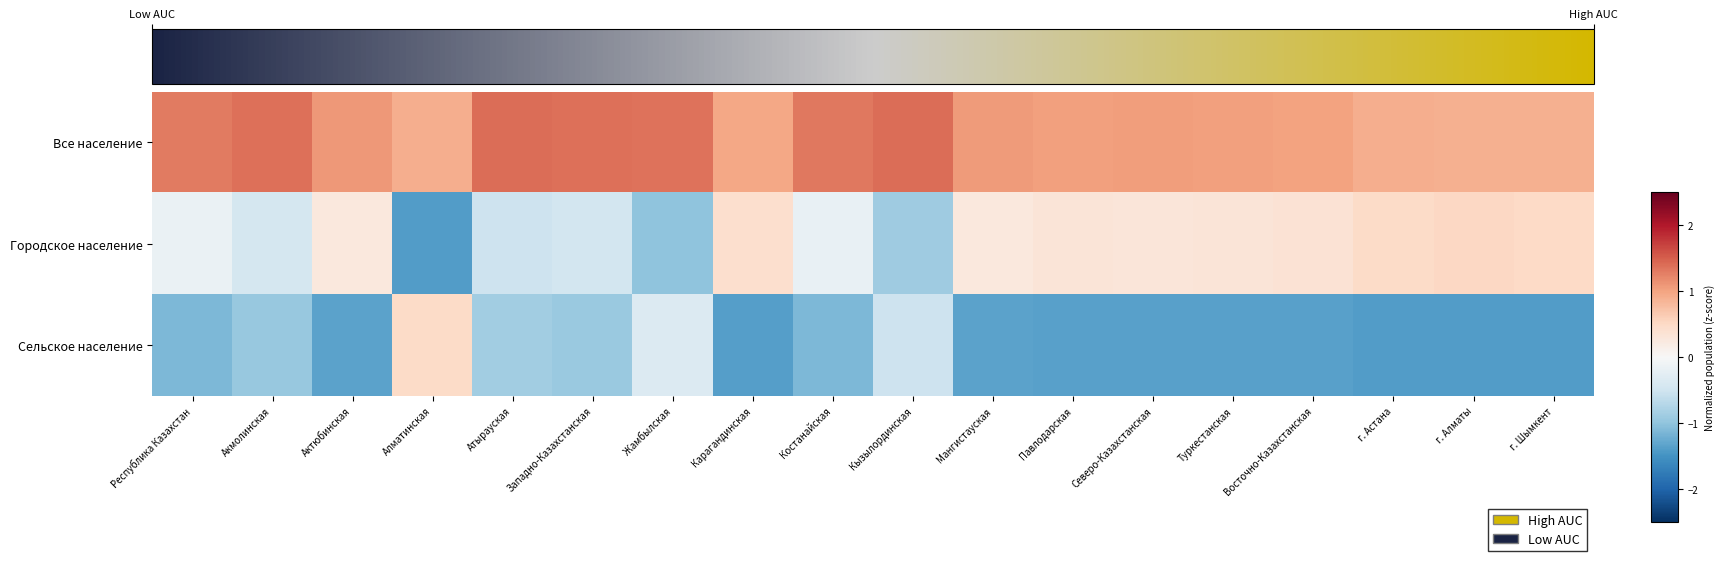

Reading right to left, what are all the values shown in this chart?

Все население: г. Шымкент=0.9	г. Алматы=0.9	г. Астана=0.9	Восточно-Казахстанская=1.0	Туркестанская=1.0	Северо-Казахстанская=1.0	Павлодарская=1.0	Мангистауская=1.1	Кызылординская=1.4	Костанайская=1.3	Карагандинская=1.0	Жамбылская=1.4	Западно-Казахстанская=1.4	Атырауская=1.4	Алматинская=0.9	Актюбинская=1.1	Акмолинская=1.4	Республика Казахстан=1.3
Городское население: г. Шымкент=0.5	г. Алматы=0.5	г. Астана=0.5	Восточно-Казахстанская=0.4	Туркестанская=0.3	Северо-Казахстанская=0.3	Павлодарская=0.3	Мангистауская=0.3	Кызылординская=-0.9	Костанайская=-0.2	Карагандинская=0.4	Жамбылская=-1.0	Западно-Казахстанская=-0.5	Атырауская=-0.5	Алматинская=-1.4	Актюбинская=0.3	Акмолинская=-0.4	Республика Казахстан=-0.2
Сельское население: г. Шымкент=-1.4	г. Алматы=-1.4	г. Астана=-1.4	Восточно-Казахстанская=-1.4	Туркестанская=-1.4	Северо-Казахстанская=-1.3	Павлодарская=-1.4	Мангистауская=-1.3	Кызылординская=-0.5	Костанайская=-1.1	Карагандинская=-1.4	Жамбылская=-0.3	Западно-Казахстанская=-0.9	Атырауская=-0.9	Алматинская=0.5	Актюбинская=-1.3	Акмолинская=-0.9	Республика Казахстан=-1.1